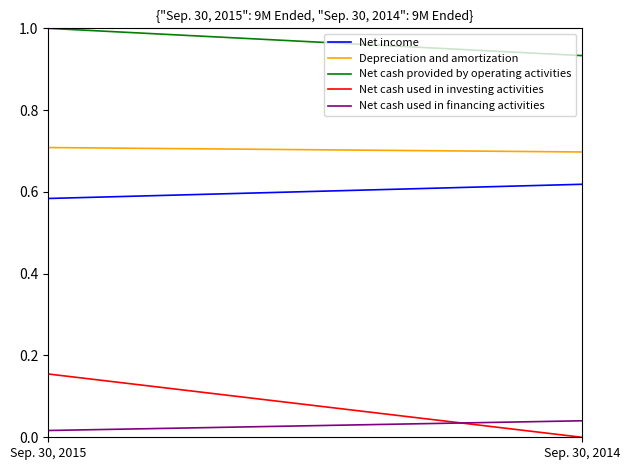

At which category is the sum across all series the highest?

Sep. 30, 2015